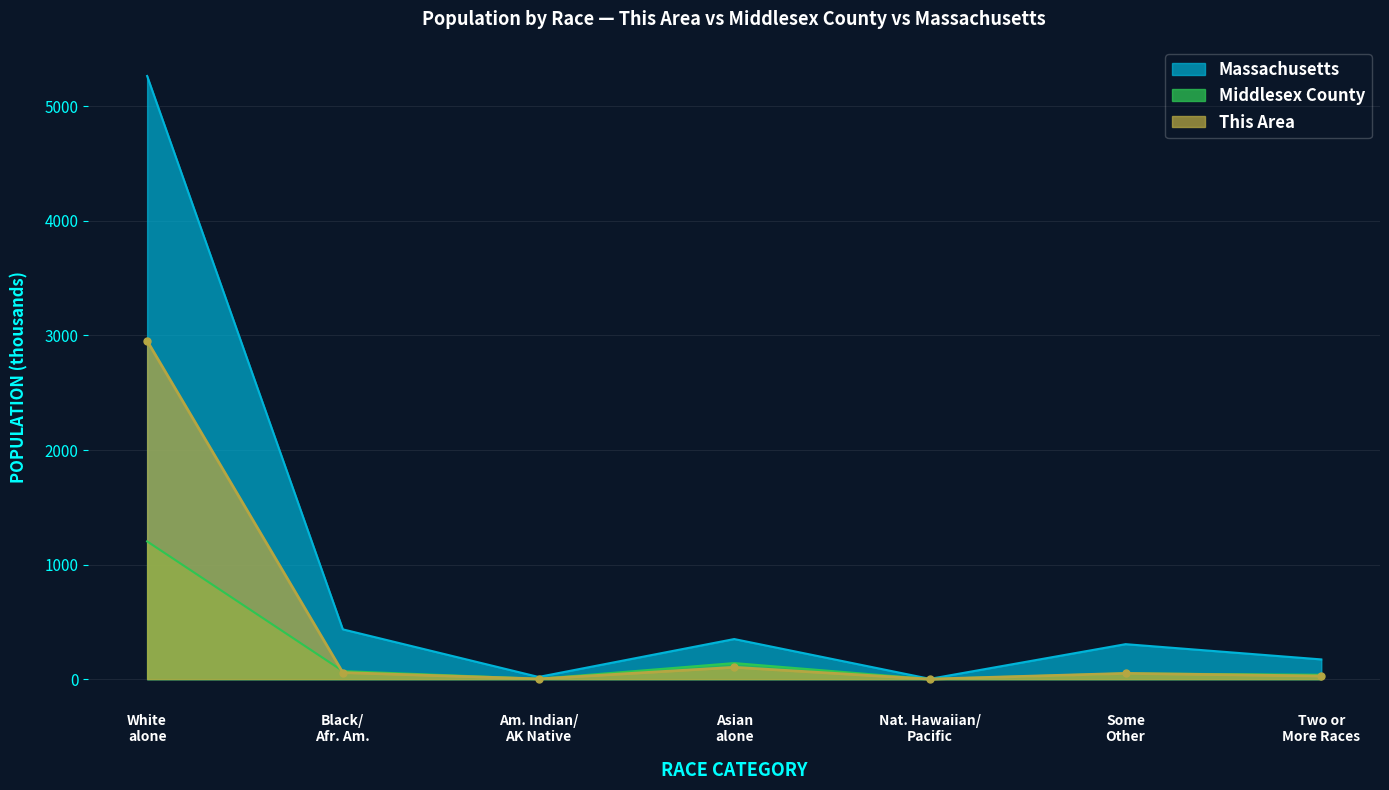

List the series in order of their peak value, lowest first.

Middlesex County, This Area, Massachusetts